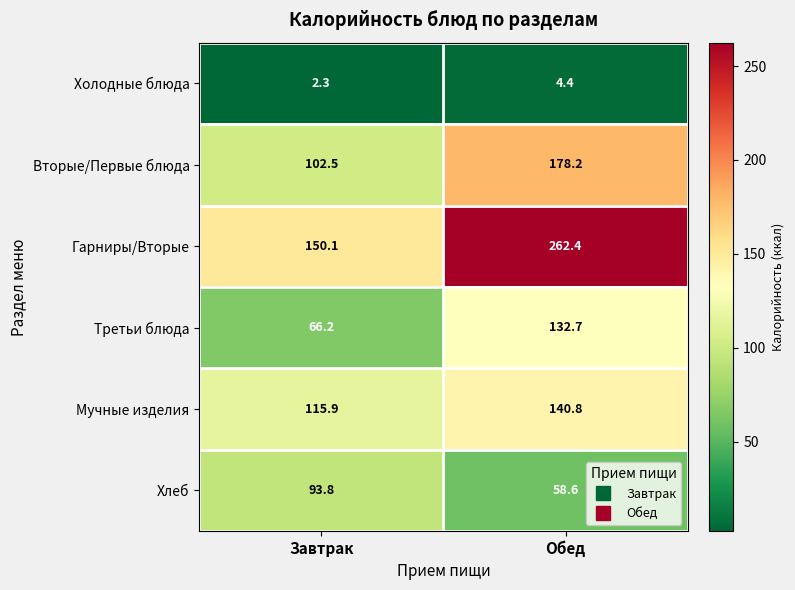

Which series has the largest total across all categories?

Гарниры/Вторые